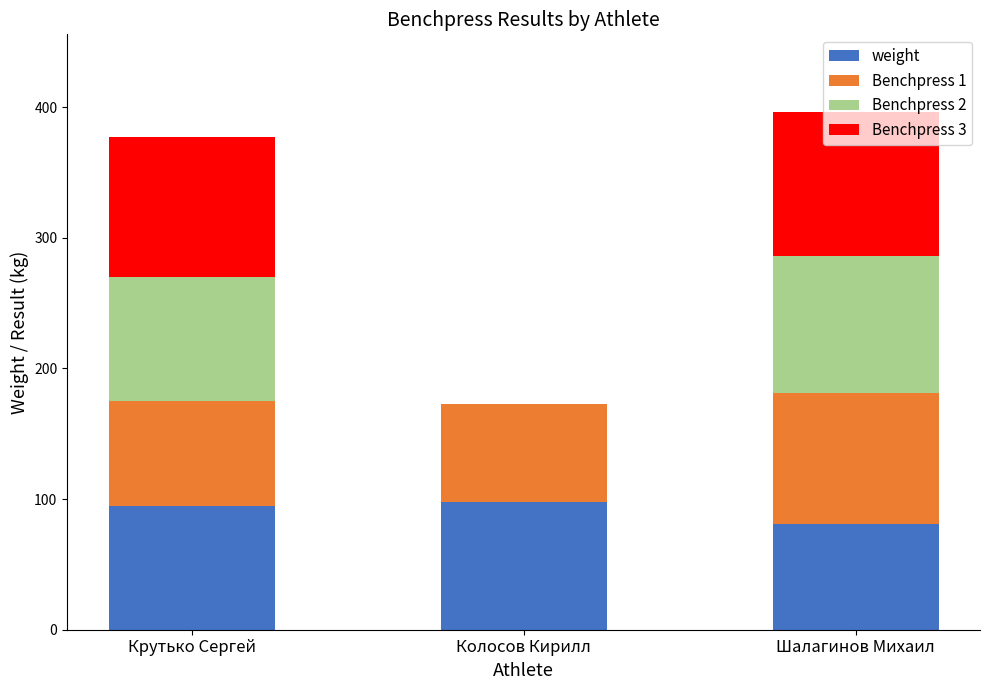

What is the highest value of the weight series?

98.1